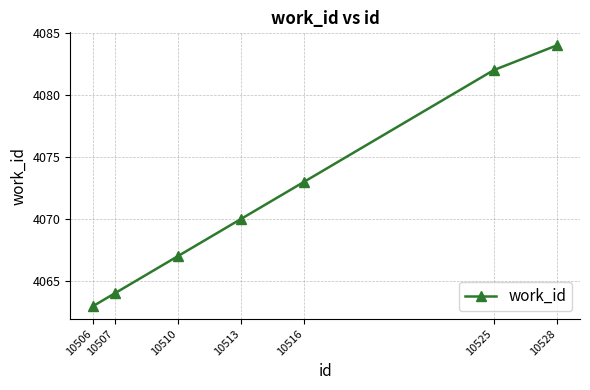

How many categories are shown in the chart?

7